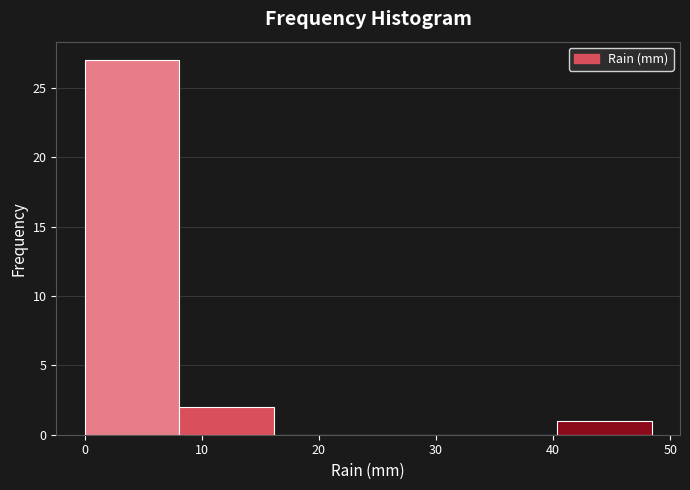

Over which range of the x-axis is the bar tallest?

0 to 8